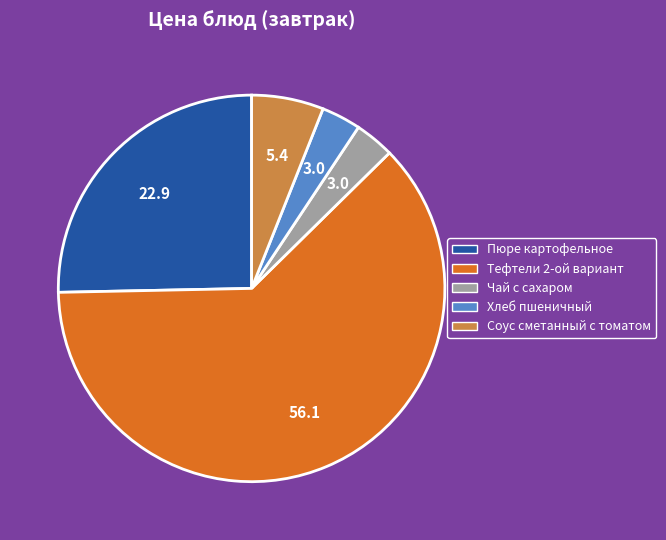

Is there a majority slice in this chart?

Yes